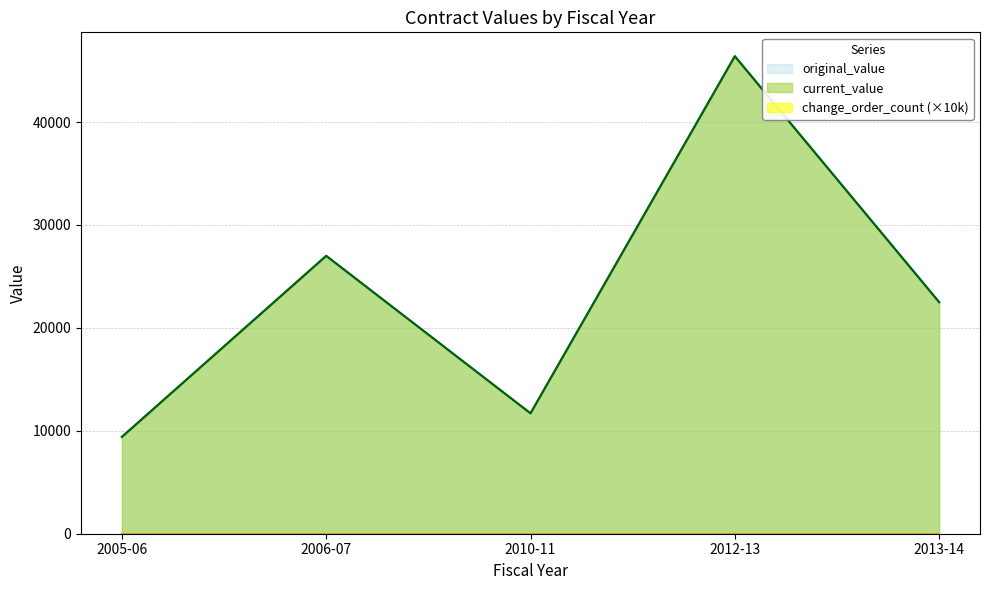

Is it true that current_value equals 9410 at 2005-06?

True